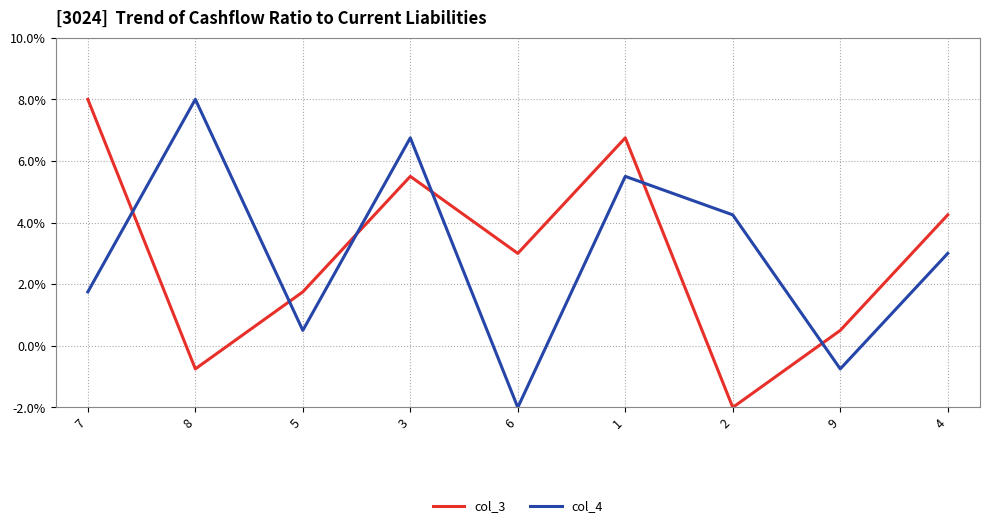

What is the difference between the maximum and minimum values in the col_4 series?

10.0